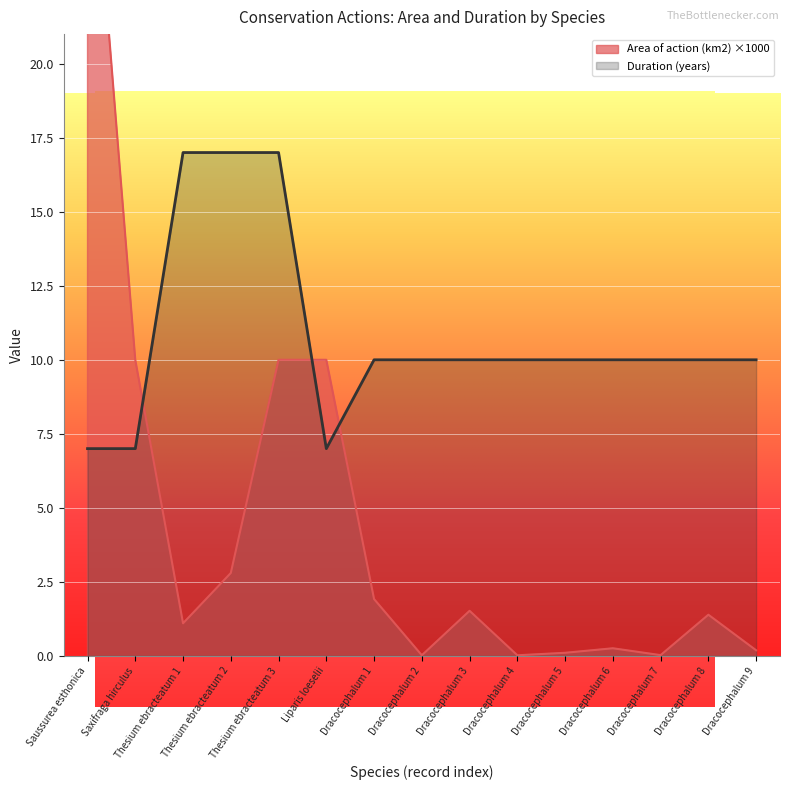

Where do Duration (years) and Area of action (km2) first cross each other?

Saxifraga hirculus and Thesium ebracteatum 1